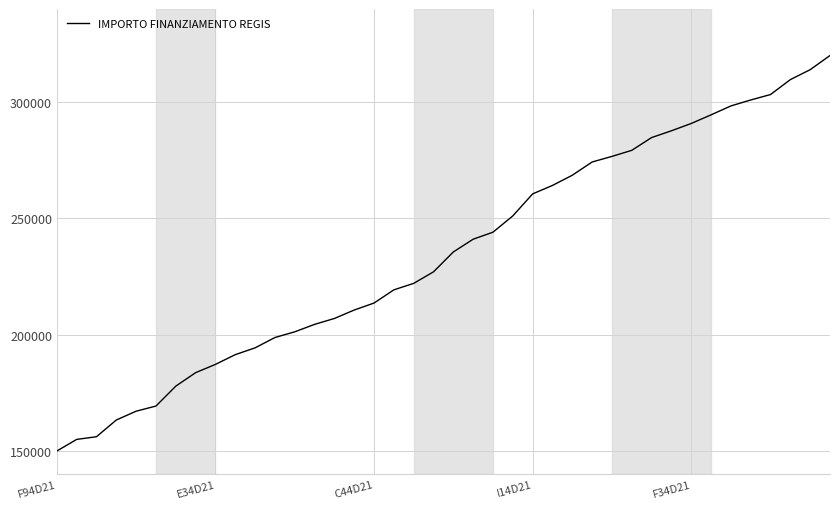

What is the maximum value shown in the chart?

320000.0